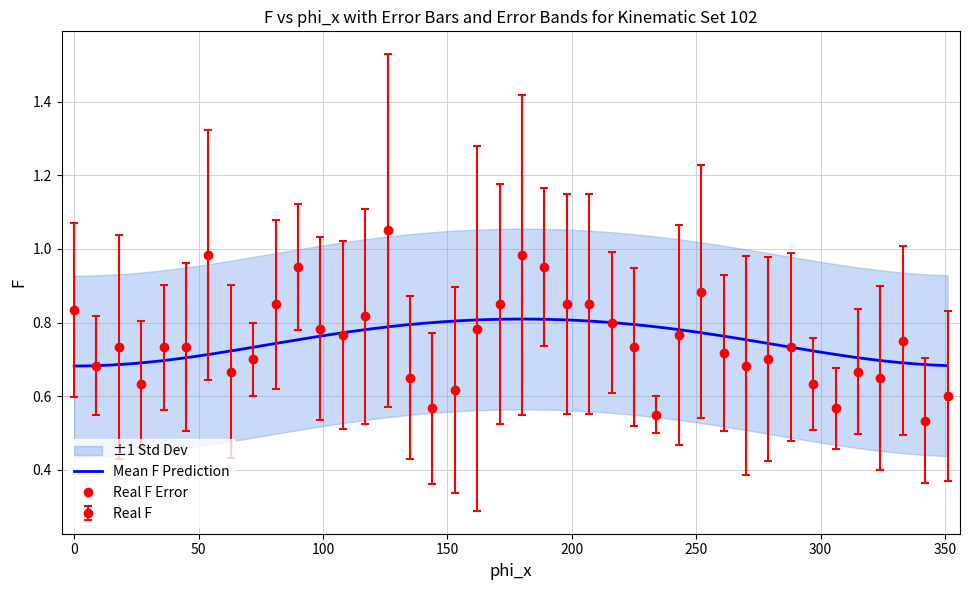

How many data points does each series have?

40